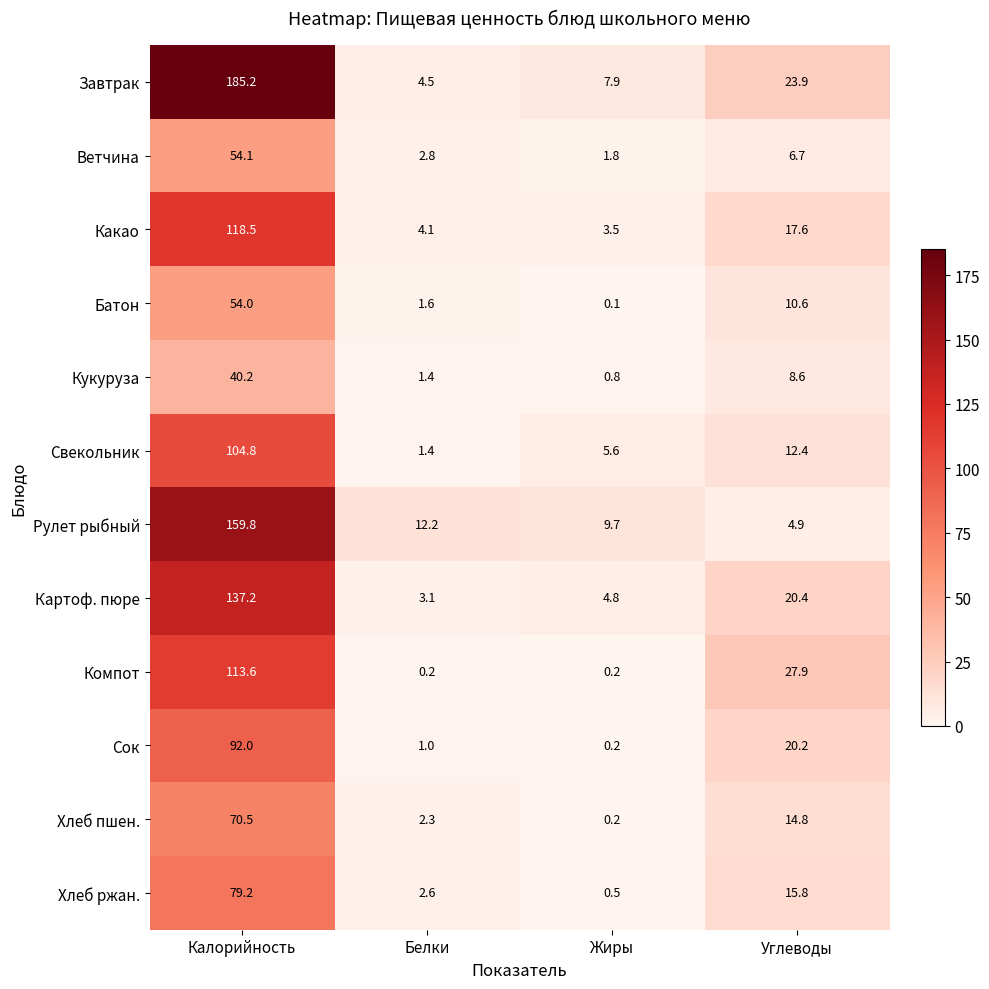

Rank the series by their maximum value, from lowest to highest.

Кукуруза, Батон, Ветчина, Хлеб пшен., Хлеб ржан., Сок, Свекольник, Компот, Какао, Картоф. пюре, Рулет рыбный, Завтрак